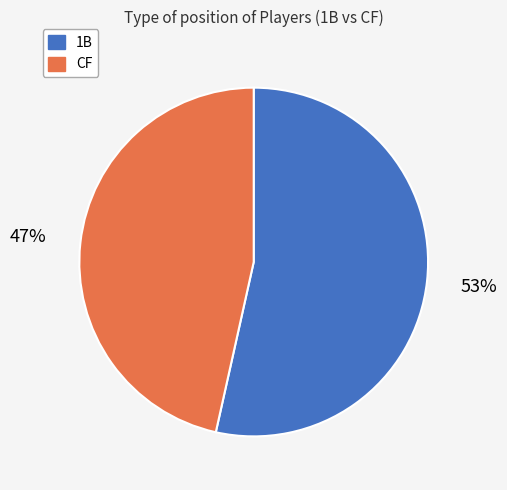

To the nearest percent, what portion does CF represent?

47%